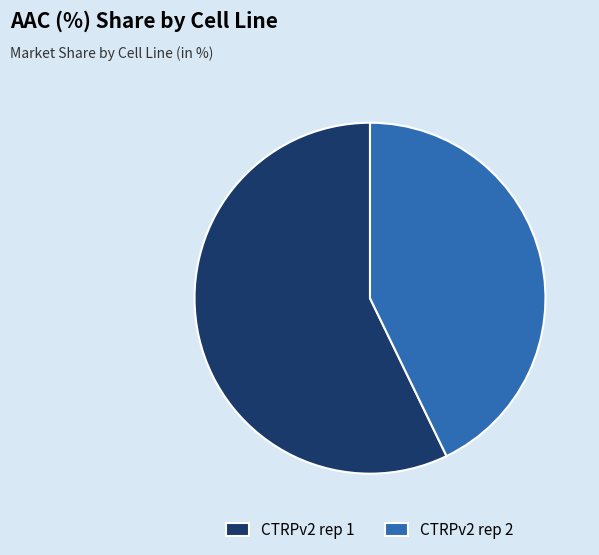

What is the ratio of the value at CTRPv2 rep 2 to the value at CTRPv2 rep 1?

0.7